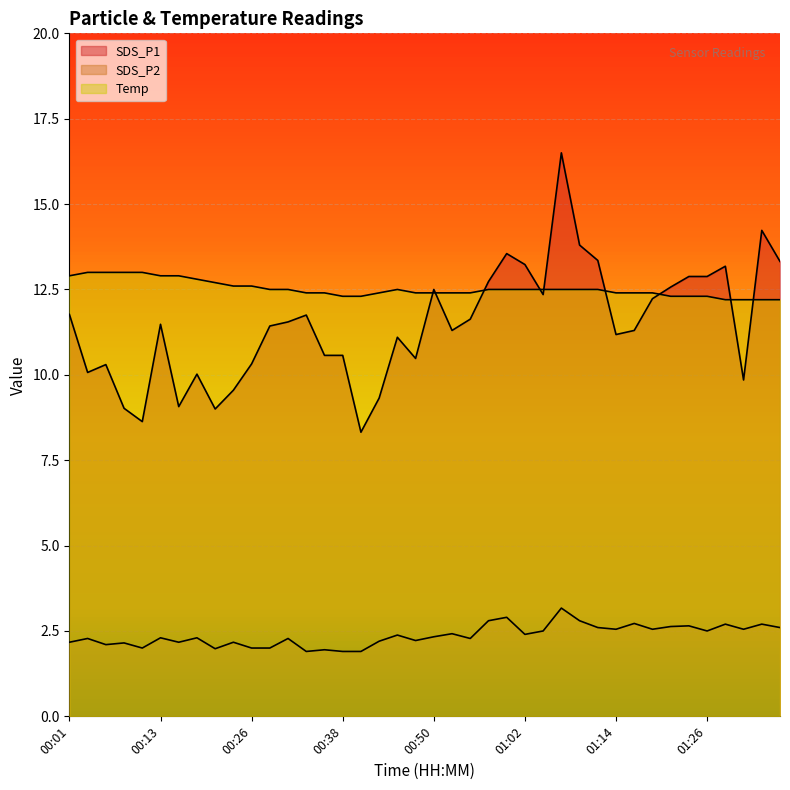

What is the smallest value displayed?

1.9